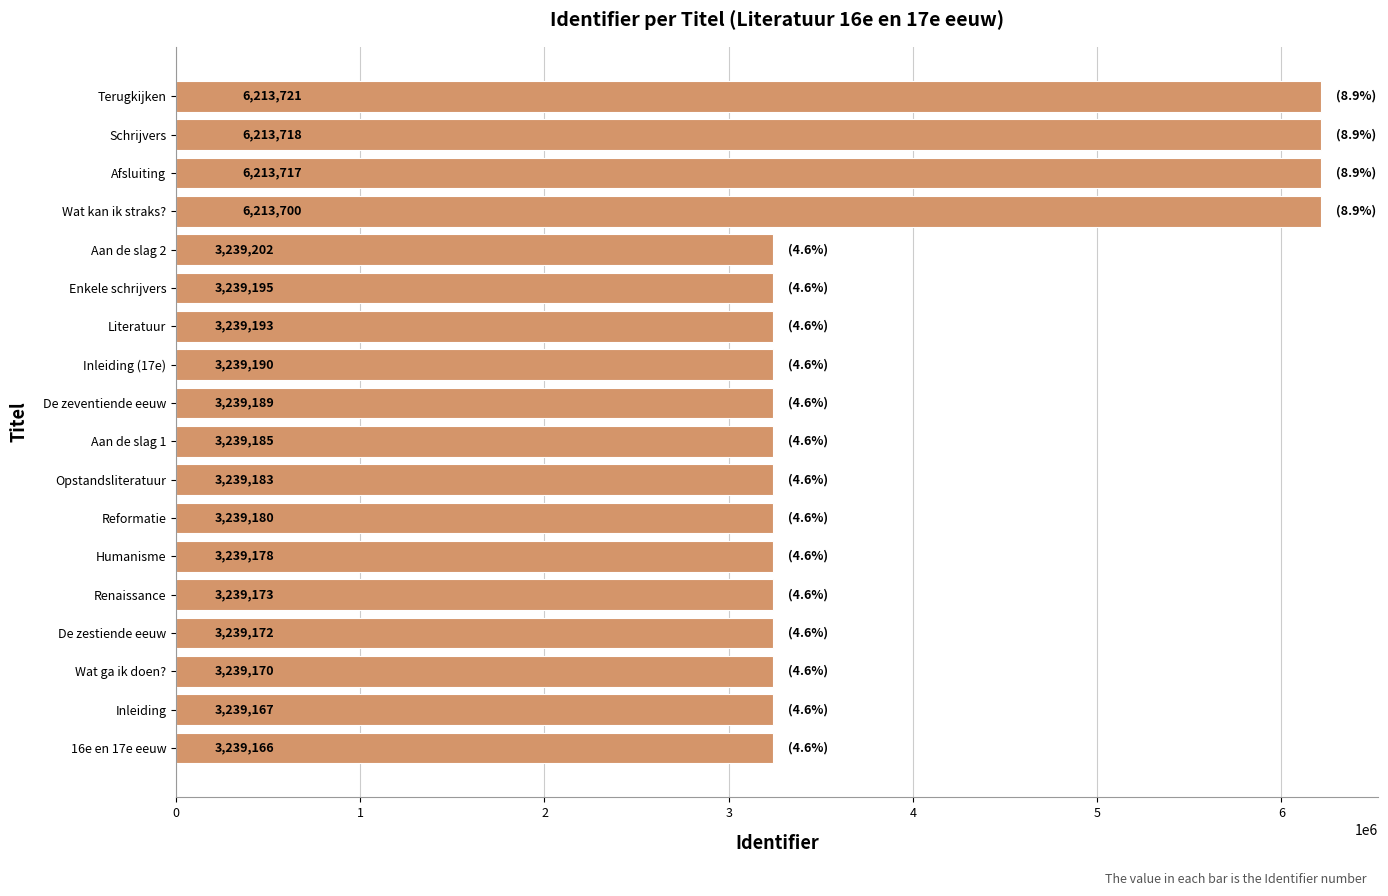

What is the change in value from Aan de slag 2 to Afsluiting?

+2974515